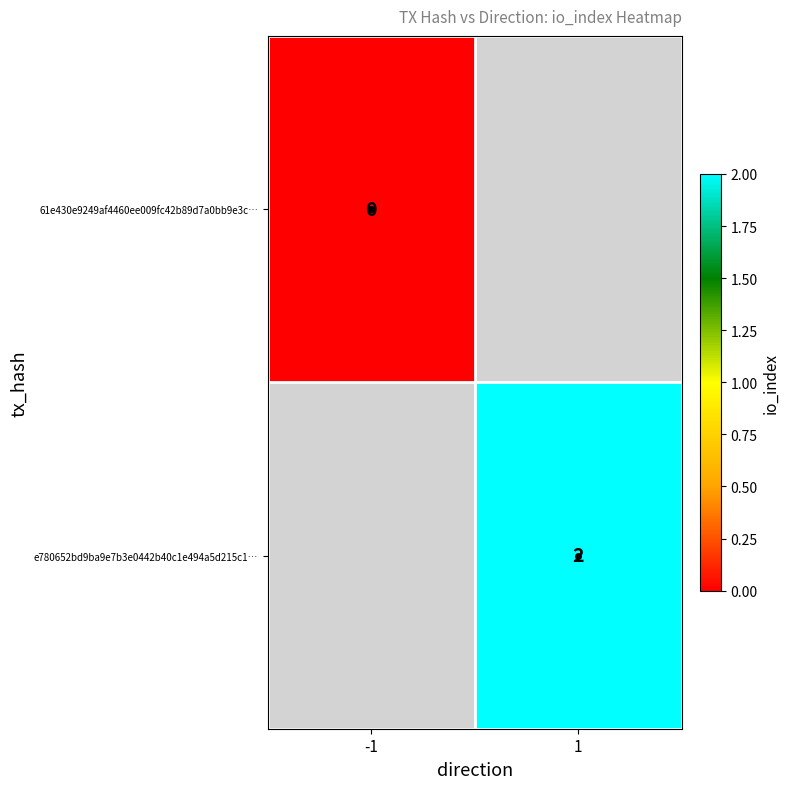

Is the value of e780652bd9ba9e7b3e0442b40c1e494a5d215c1… at 1 greater than the value of 61e430e9249af4460ee009fc42b89d7a0bb9e3c… at 1?

No